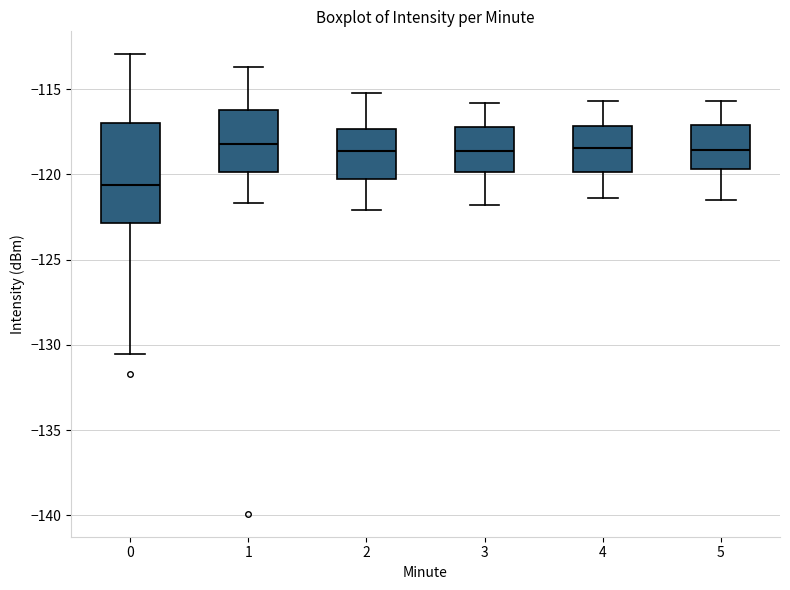

Reading left to right, read every box against the y-axis: the position of its median line, the range the box covers, and the ends of its whiskers. The values are not printed on the chart, so give them approximately, as read against the axis.

0: median -120.5, box -123.0 to -117.0, whiskers -130.5 to -113.0
1: median -118.0, box -120.0 to -116.0, whiskers -121.5 to -113.5
2: median -118.5, box -120.0 to -117.5, whiskers -122.0 to -115.0
3: median -118.5, box -120.0 to -117.0, whiskers -122.0 to -116.0
4: median -118.5, box -120.0 to -117.0, whiskers -121.5 to -115.5
5: median -118.5, box -119.5 to -117.0, whiskers -121.5 to -115.5